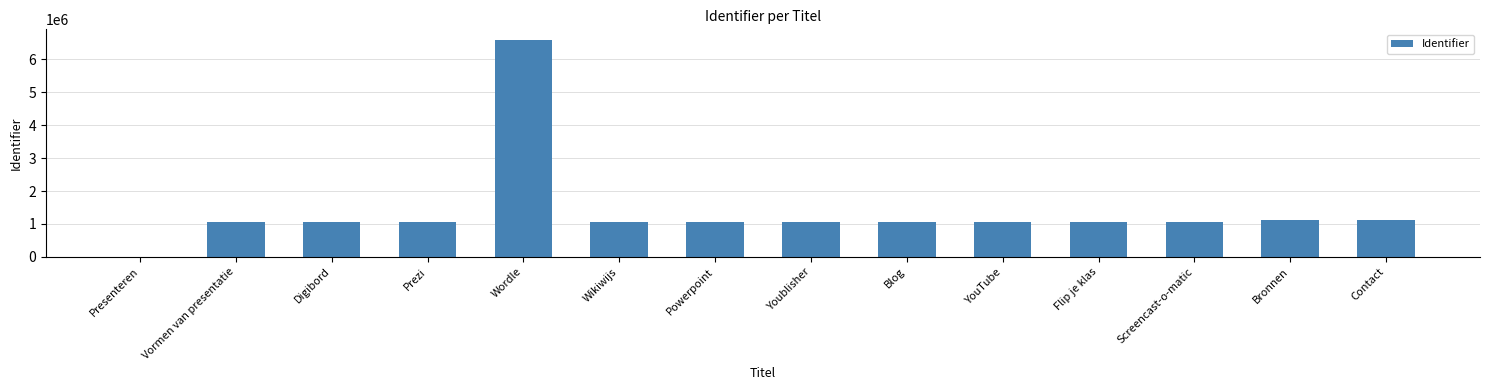

Is it true that the value at Powerpoint is 642611?

False